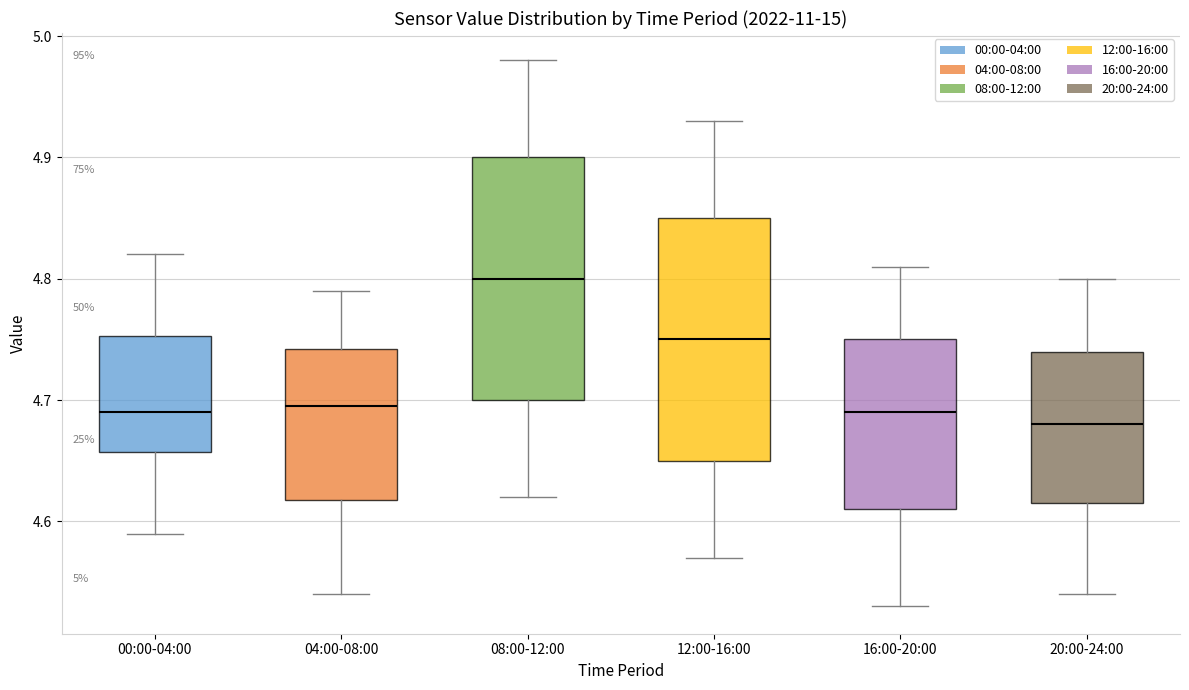

Which box's median line is the highest?

08:00-12:00